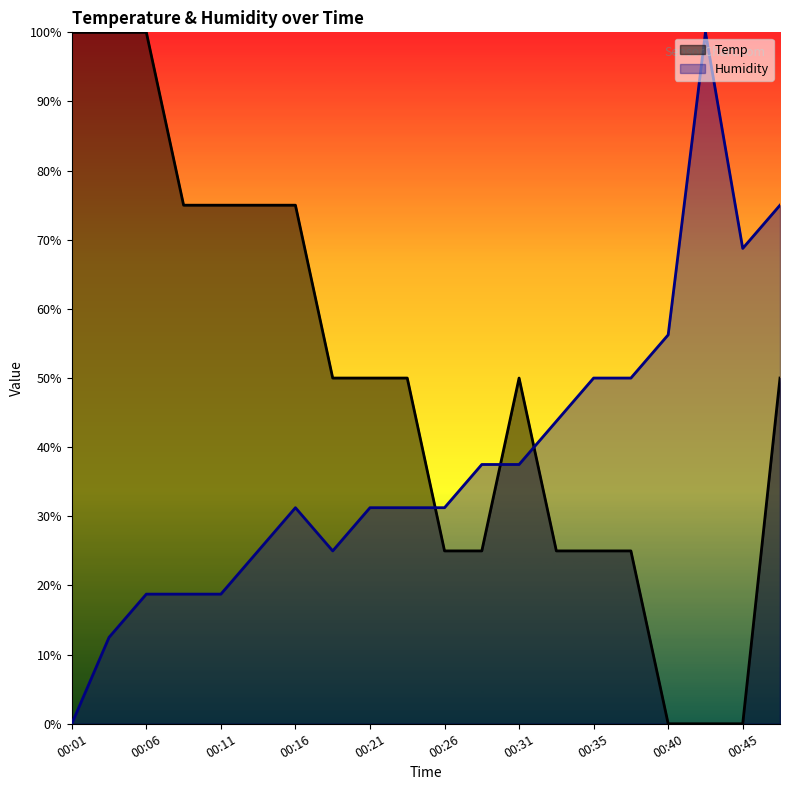

How many distinct data groups are displayed?

2